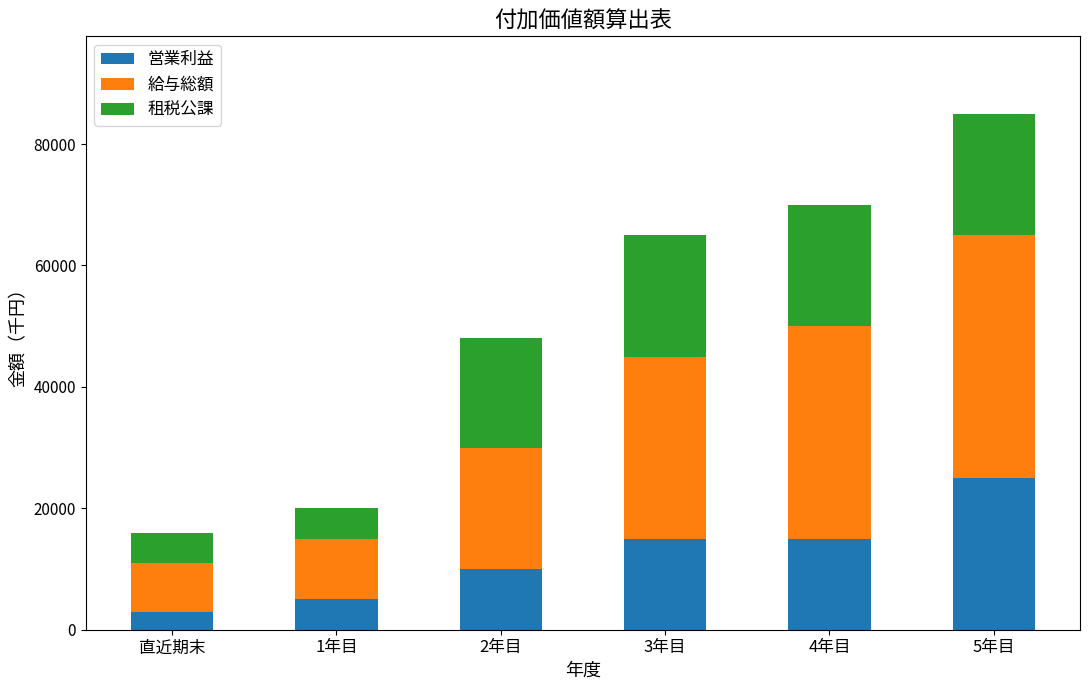

The value of 営業利益 at 3年目 is 8961. True or false?

False